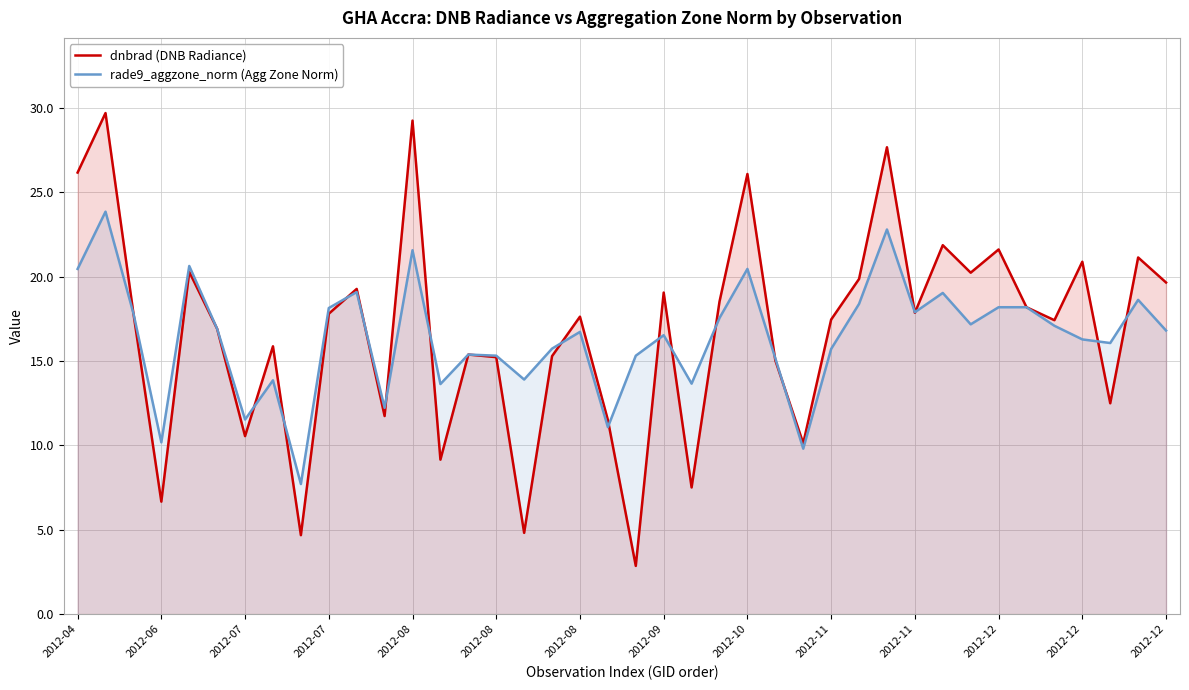

How many categories are shown in the chart?

40